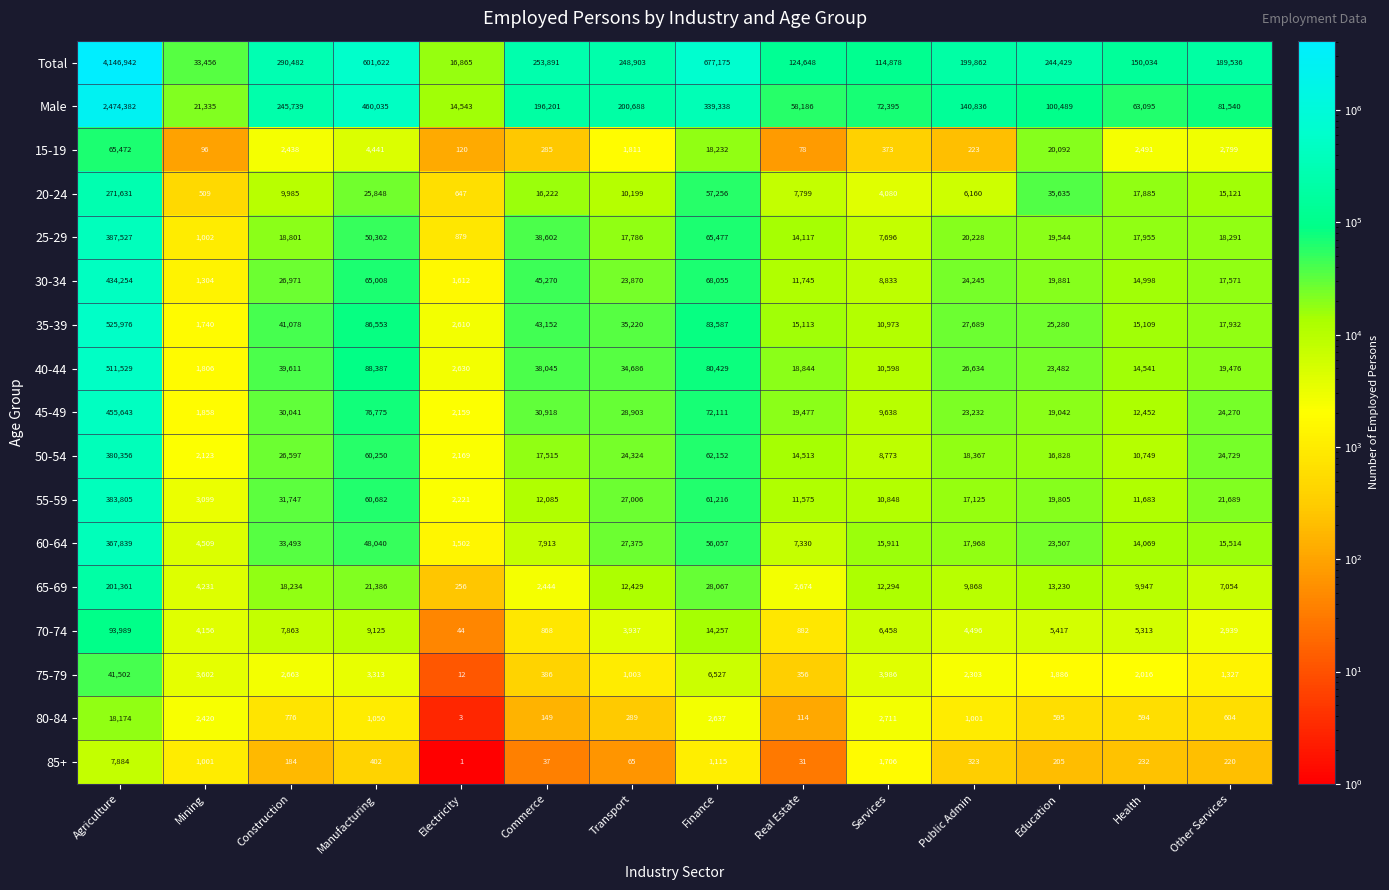

At which category is the sum across all series the highest?

Agriculture